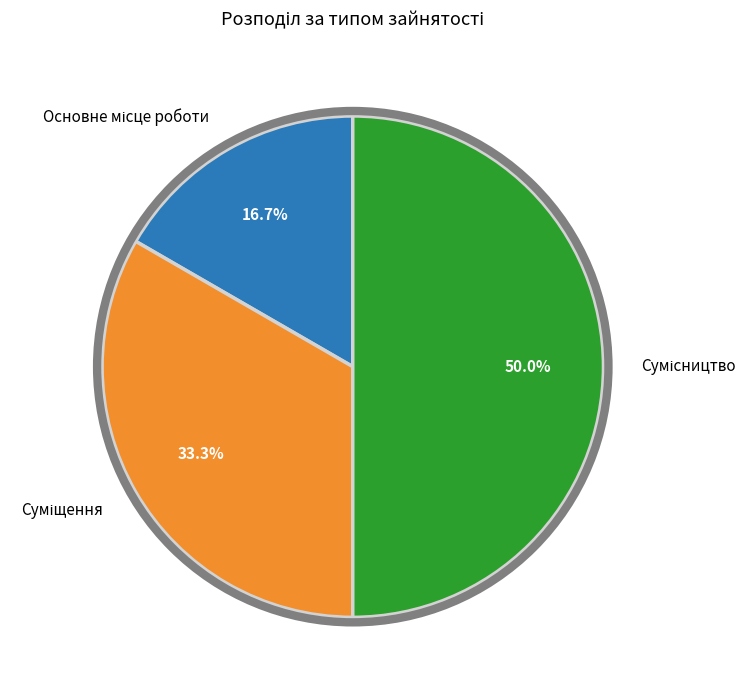

Count the number of slices in the pie.

3